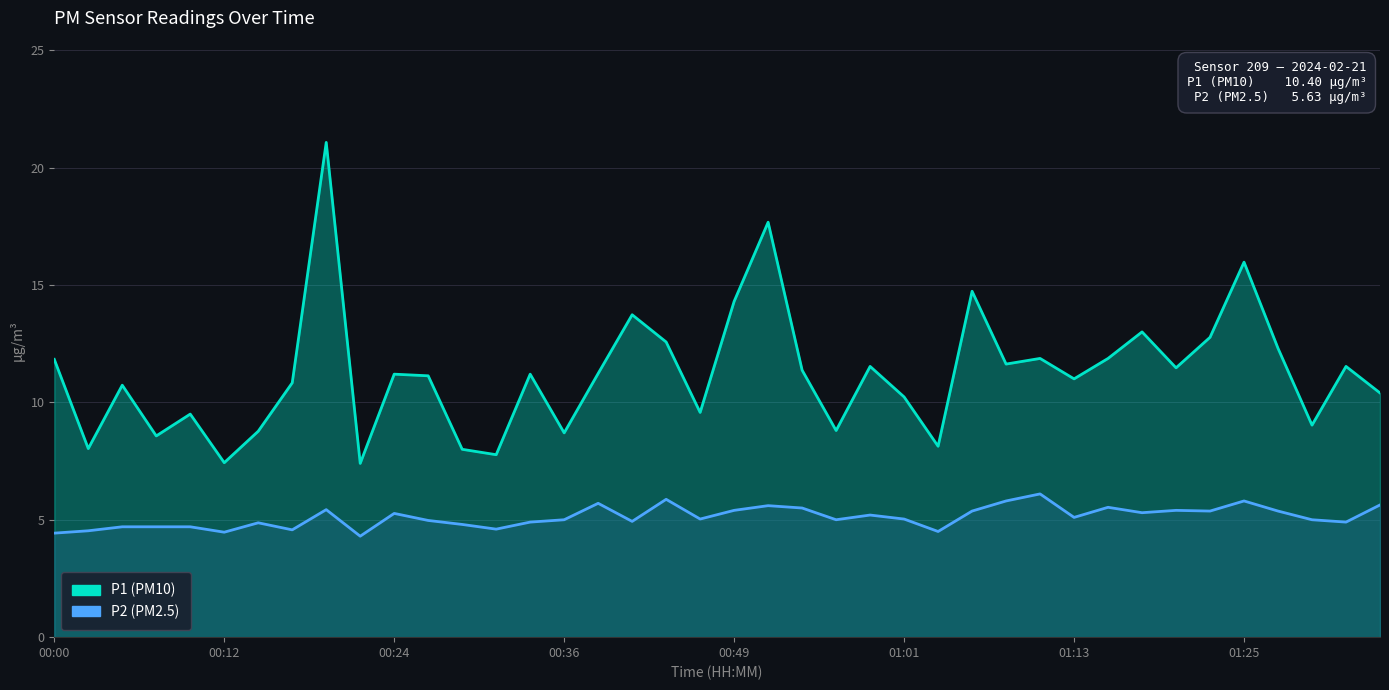

At how many categories does at least one series exceed 8?

36